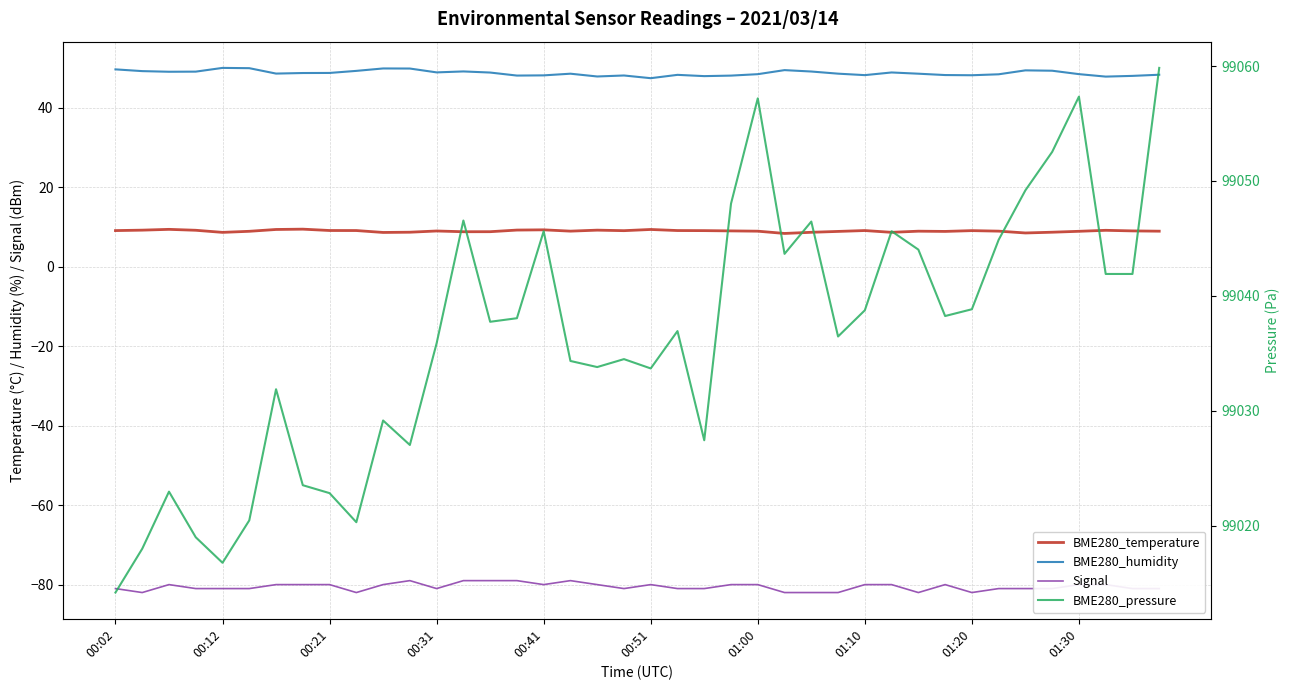

At how many categories does at least one series exceed 17289?

40